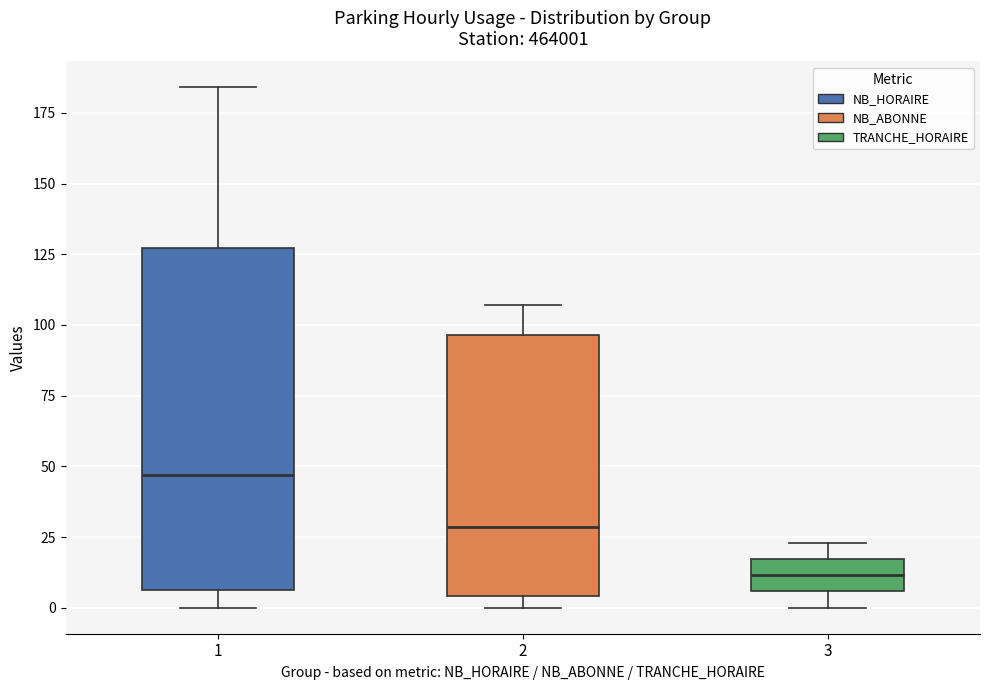

Reading left to right, read every box against the y-axis: the position of its median line, the range the box covers, and the ends of its whiskers. The values are not printed on the chart, so give them approximately, as read against the axis.

1: median 45, box 5 to 125, whiskers 0 to 185
2: median 30, box 5 to 95, whiskers 0 to 105
3: median 10, box 5 to 15, whiskers 0 to 25